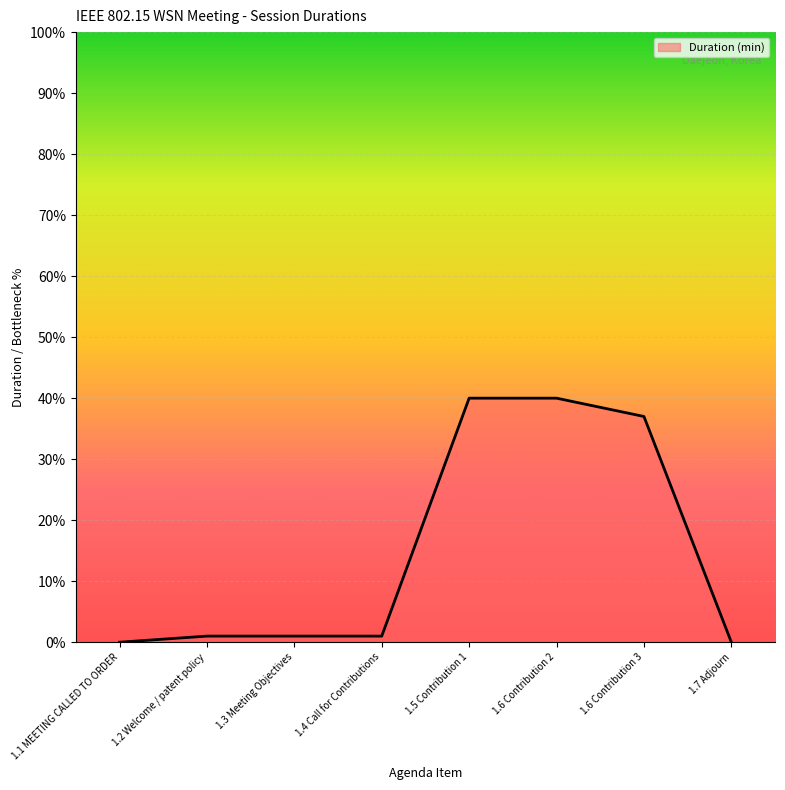

The value at 1.6 Contribution 2 is 40. True or false?

True